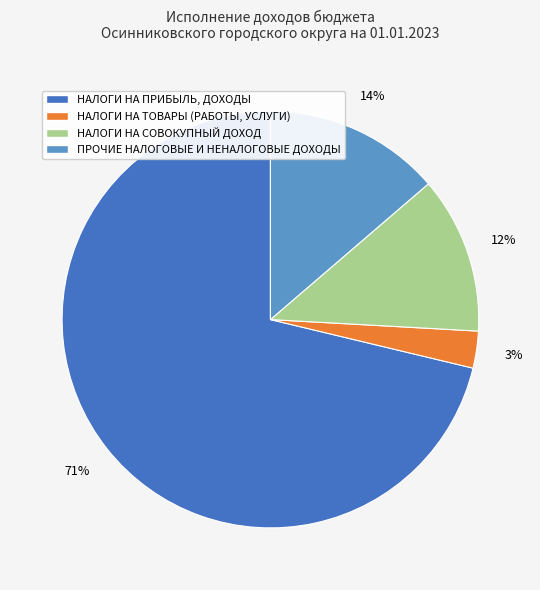

True or false: ПРОЧИЕ НАЛОГОВЫЕ И НЕНАЛОГОВЫЕ ДОХОДЫ accounts for 14% of the total.

True